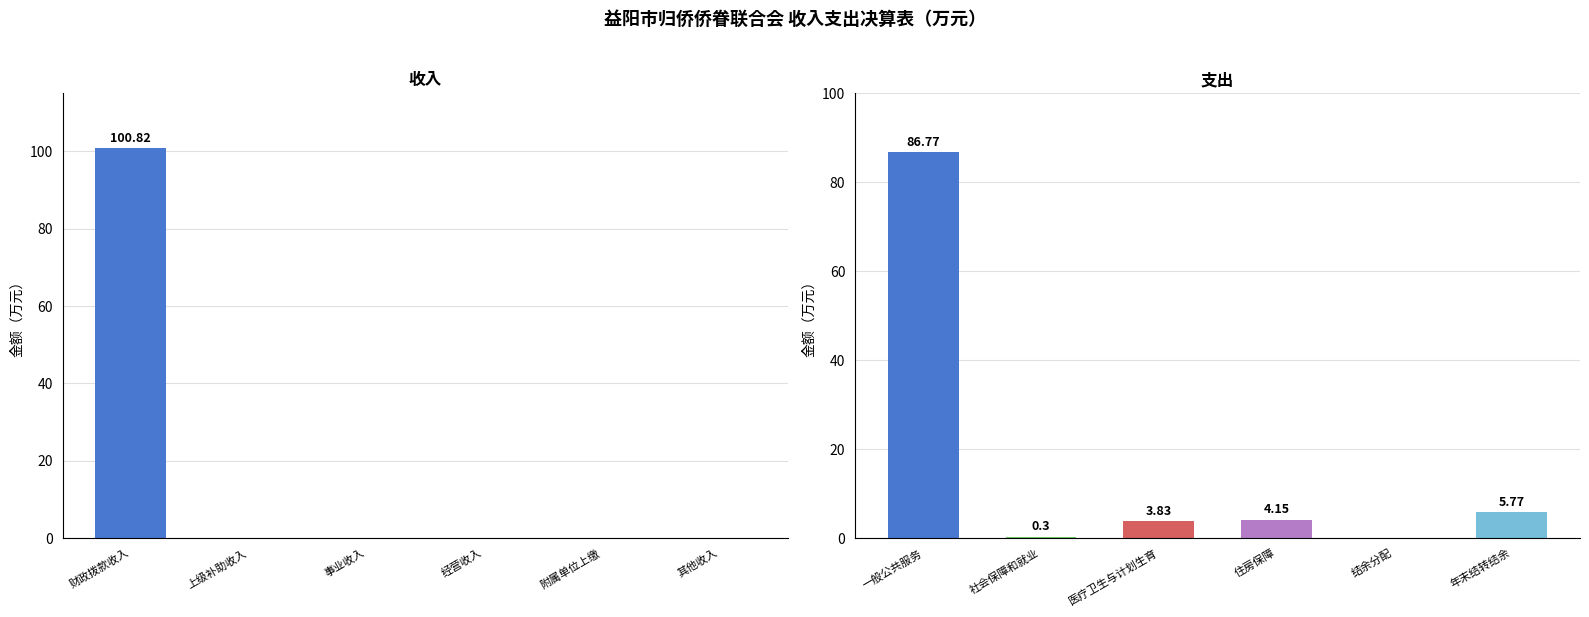

Does the chart contain stacked bars?

No